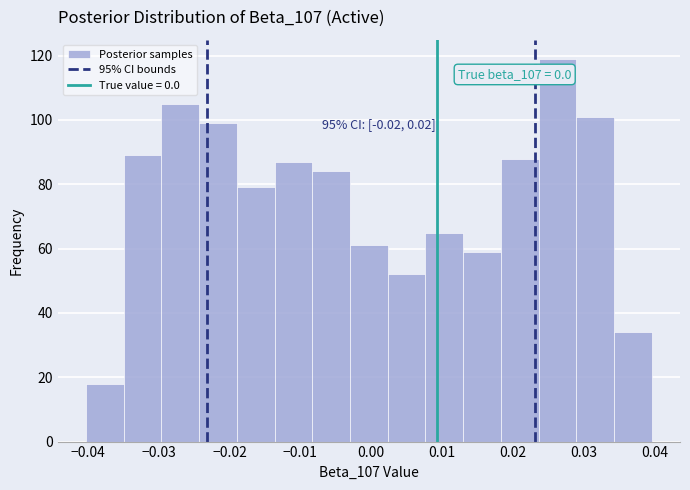

Which range on the x-axis has the tallest bar?

0.024 to 0.029